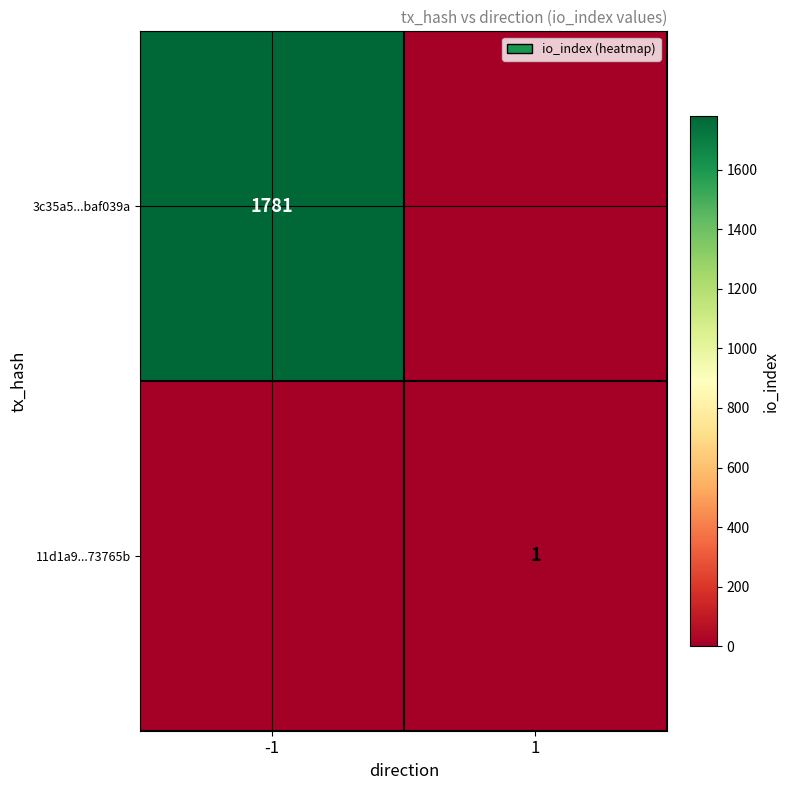

What is the maximum value shown in the chart?

1781